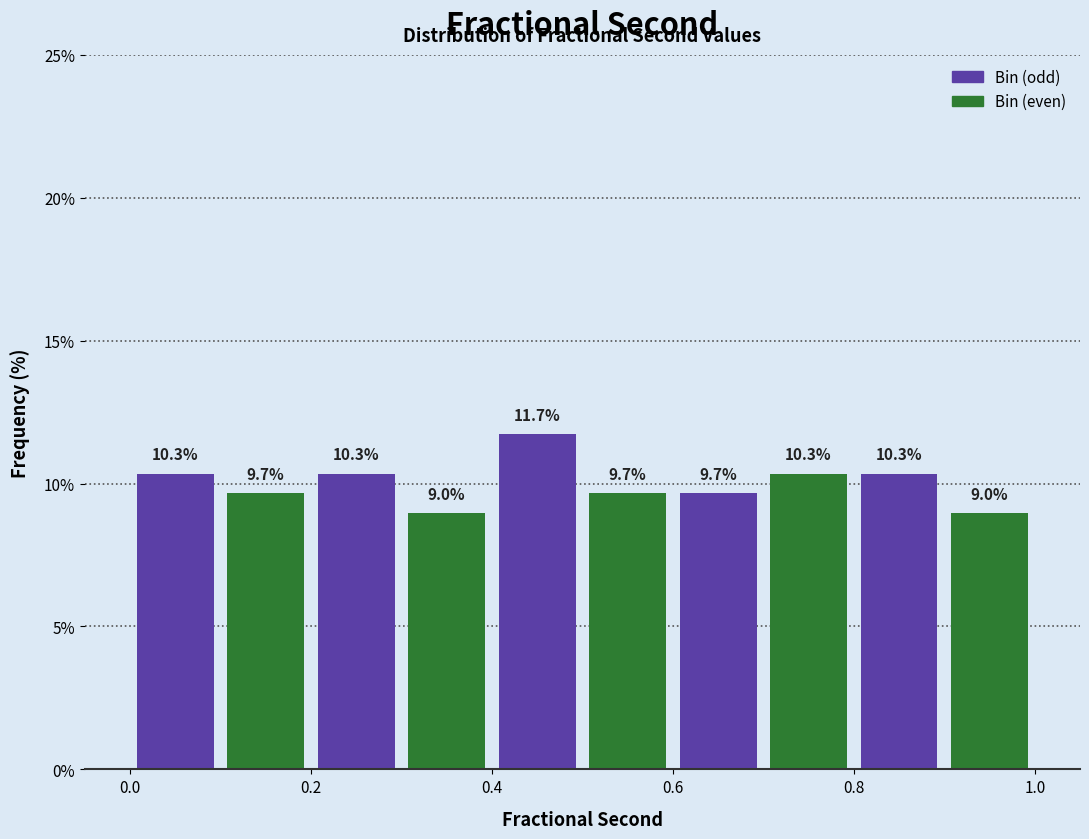

Which range on the x-axis has the tallest bar?

0.4 to 0.5